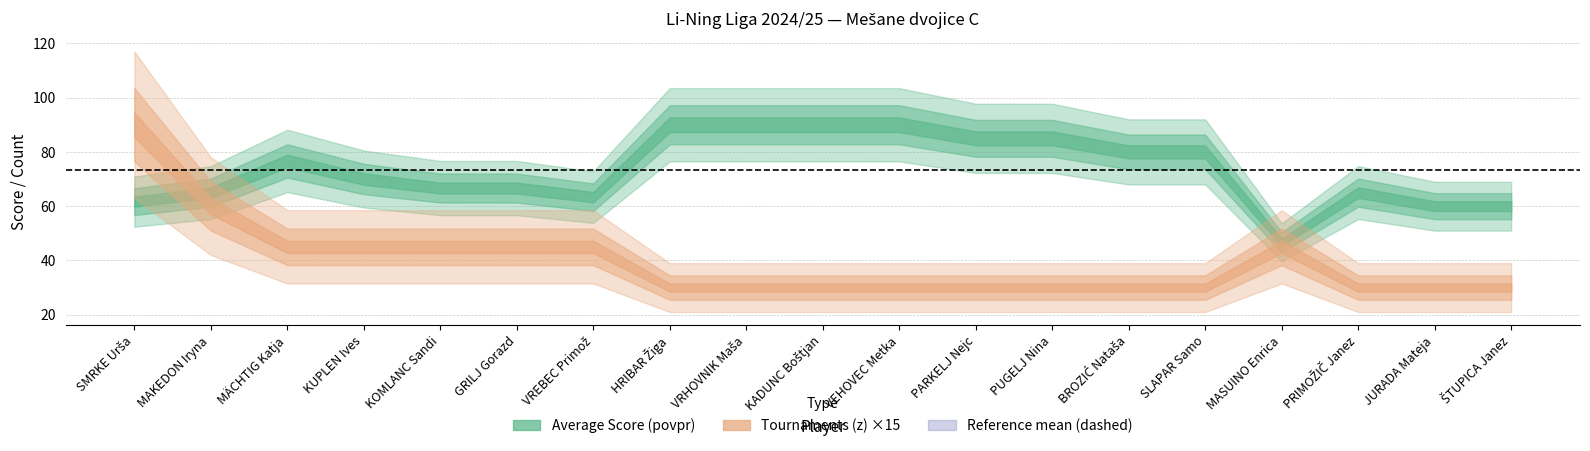

How many categories are shown in the chart?

19